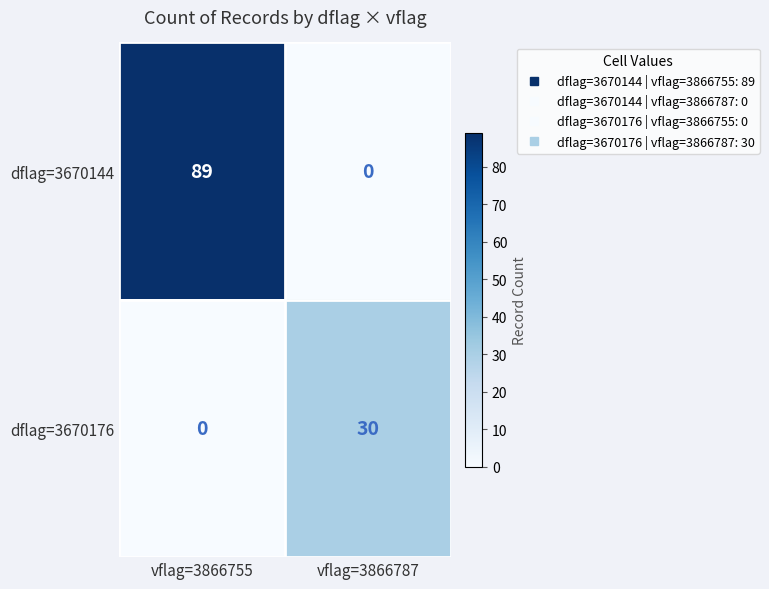

Between vflag=3866755 and vflag=3866787, which series saw the biggest shift?

dflag=3670144